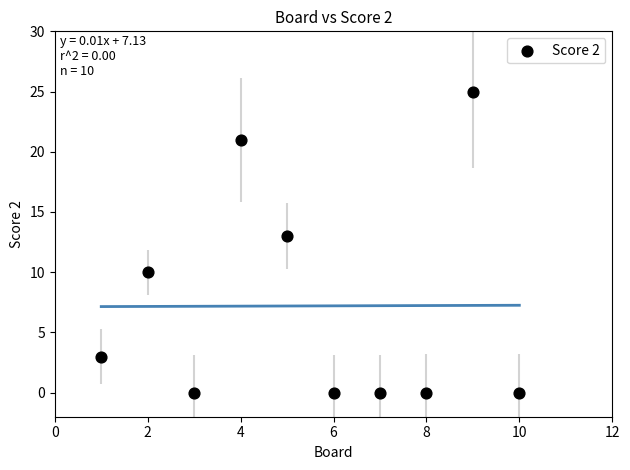

What Y value in the scatter plot is closest to 12?

13